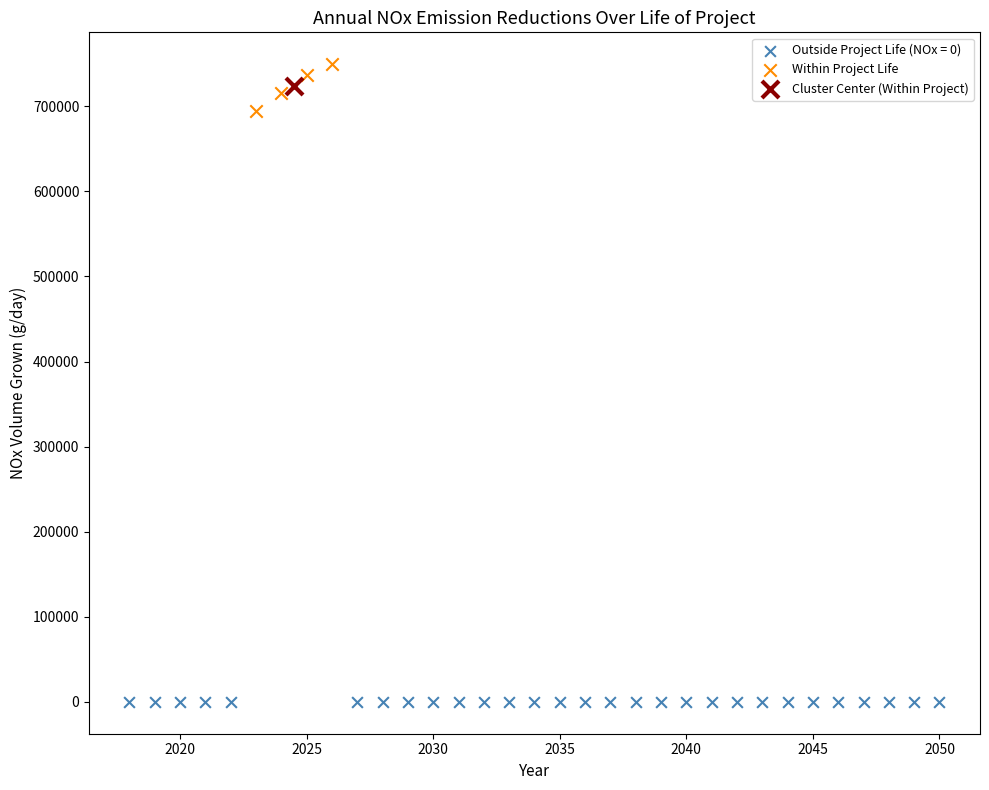

What are all the series names shown in the legend?

Outside Project Life (NOx = 0), Within Project Life, Cluster Center (Within Project)